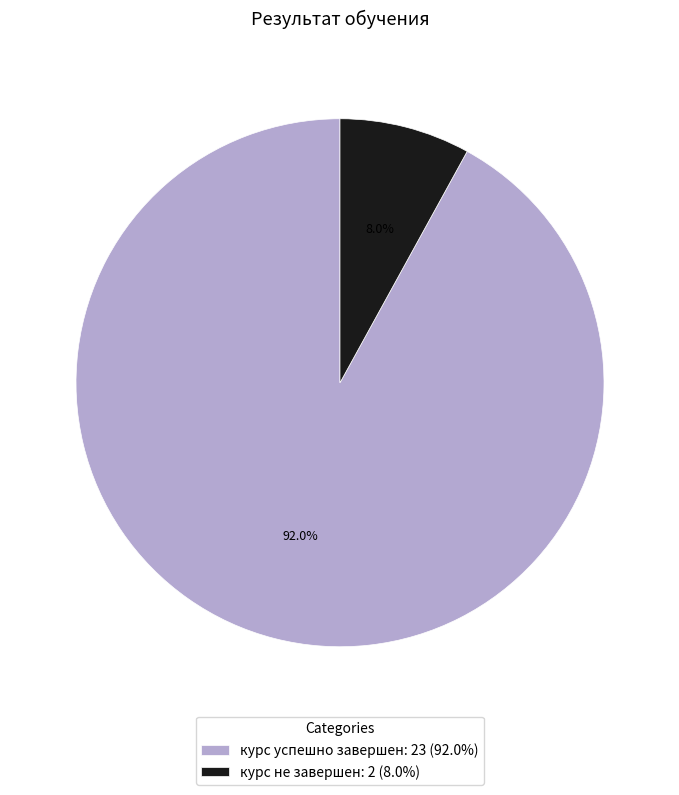

Which category has the biggest portion of the pie?

курс успешно завершен